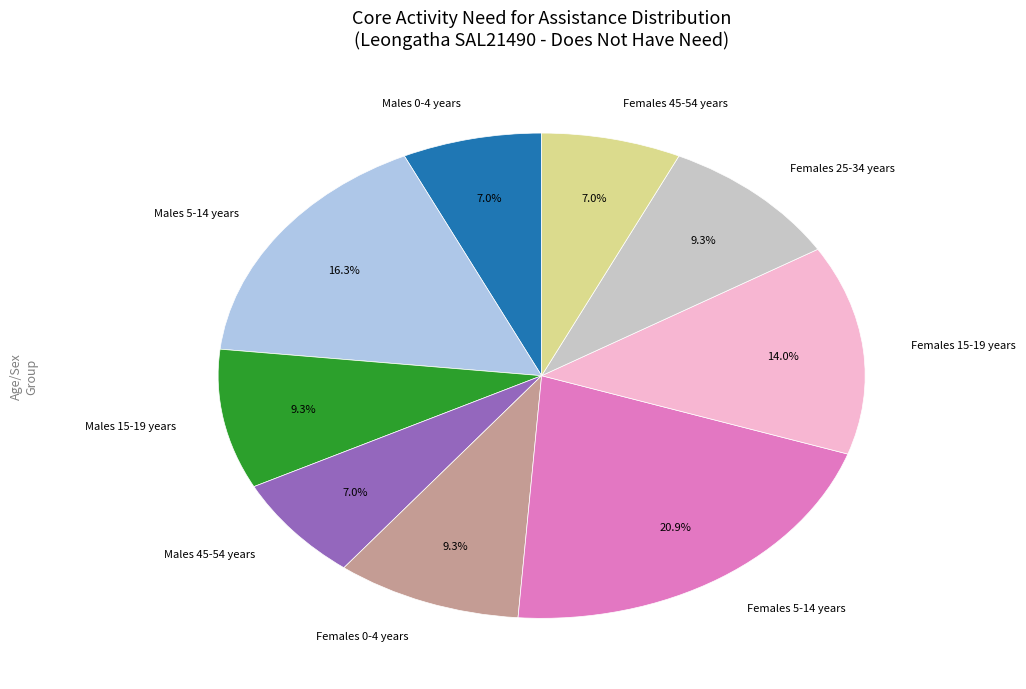

What is the ratio of the value at Males 5-14 years to the value at Females 15-19 years?

1.2